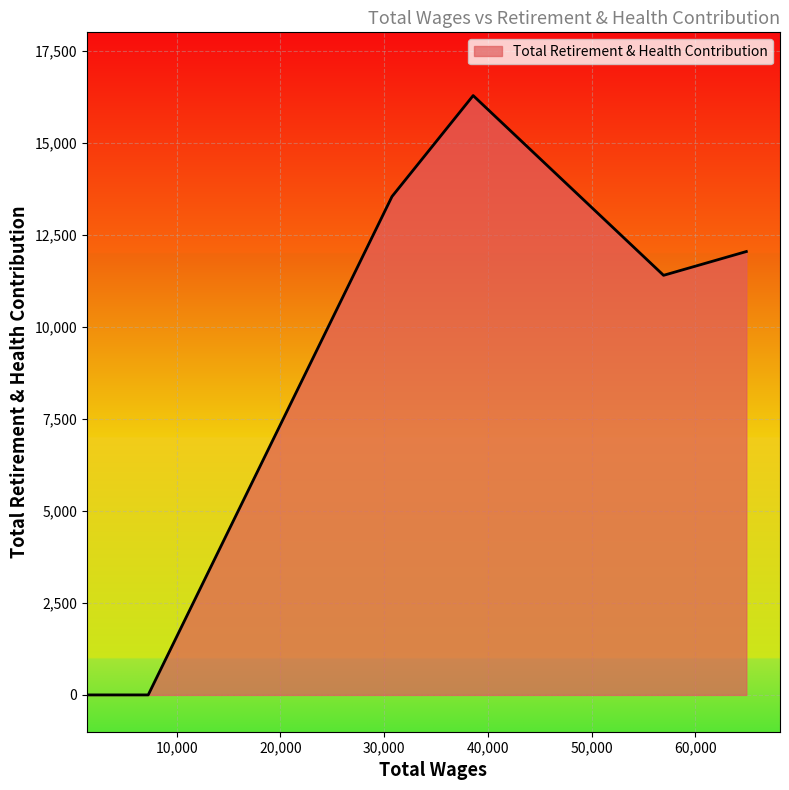

How many lines are shown in the chart?

1